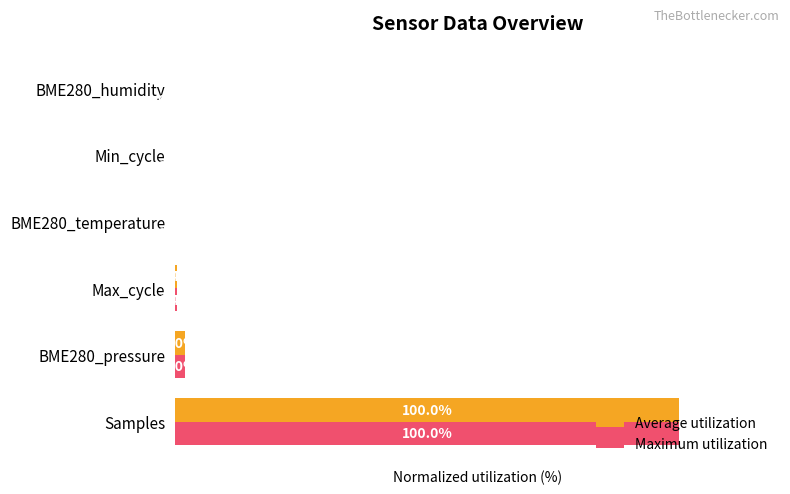

Which label corresponds to the largest value in the chart?

Samples